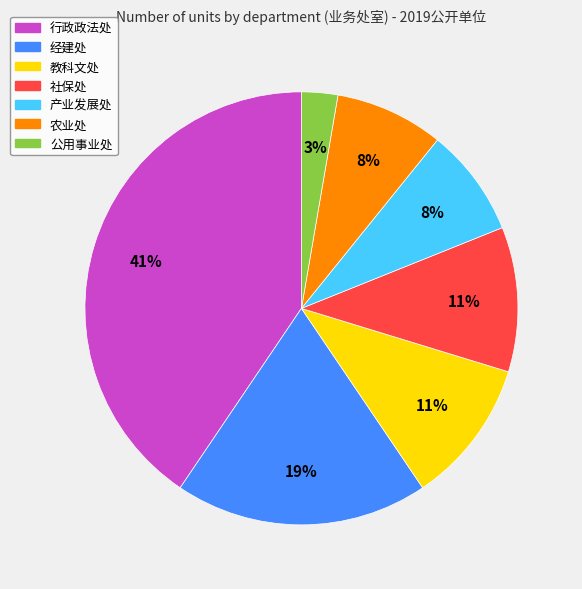

Between 教科文处 and 农业处, which is larger?

教科文处